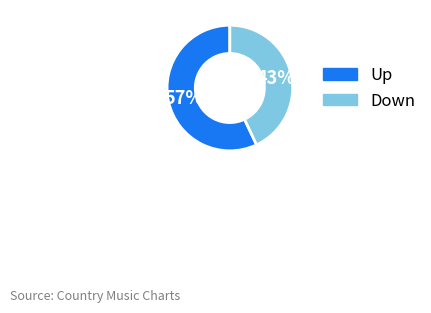

Is there any slice that represents more than half of the pie?

Yes